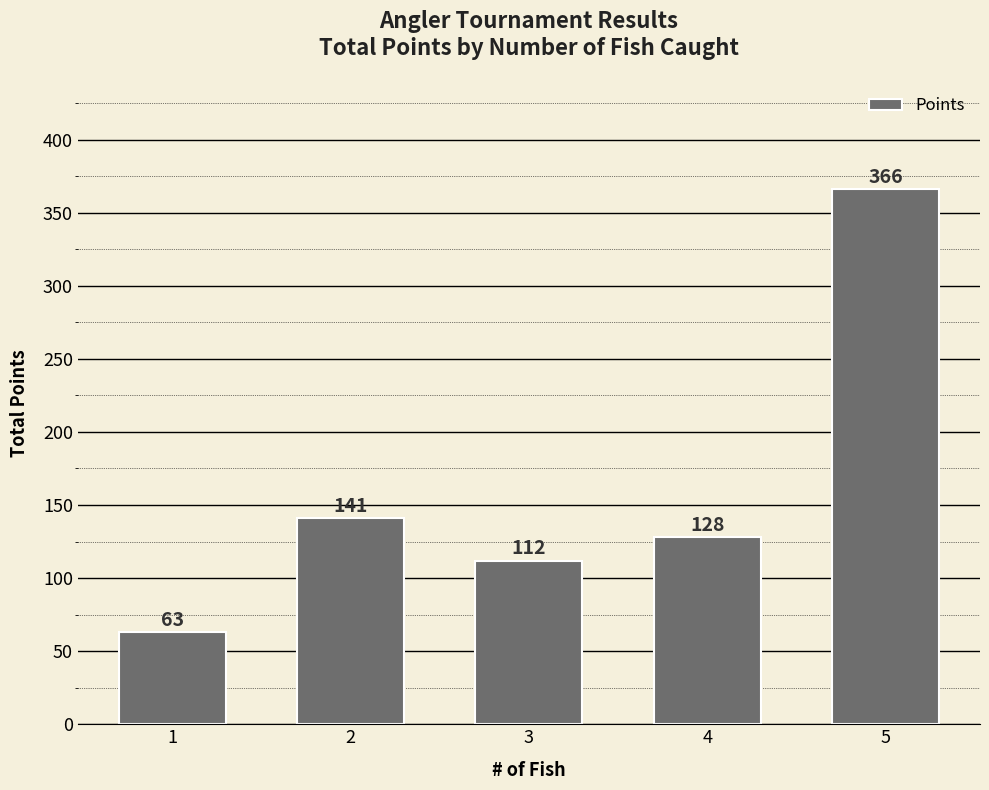

Between 2 and 4, which is larger?

2